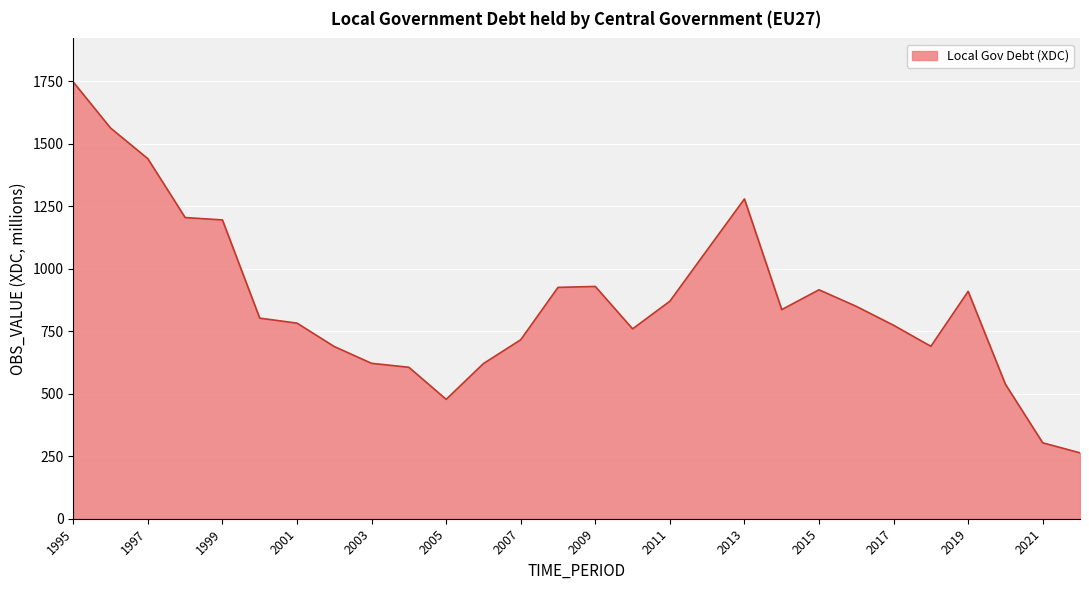

What is the maximum value shown in the chart?

1745.8